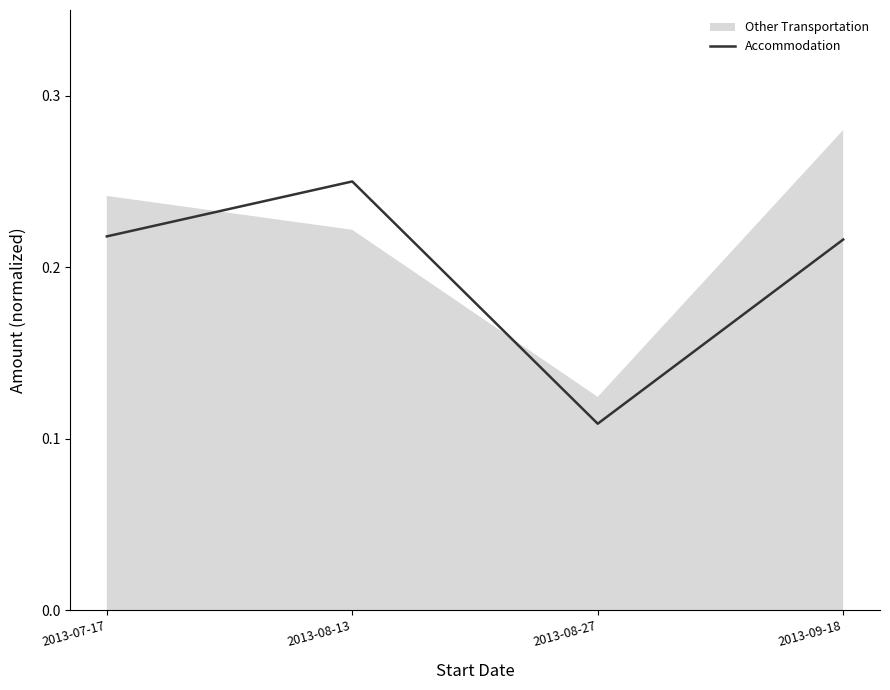

How many points are higher than both their immediate neighbors (excluding endpoints)?

1